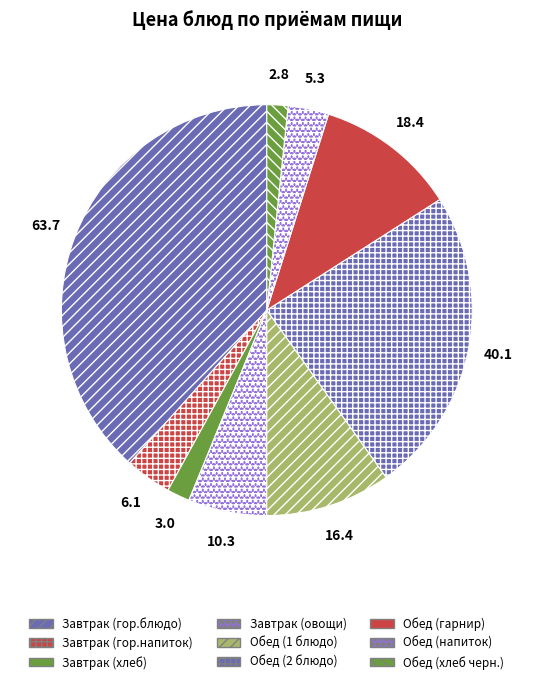

Combined, do Обед (хлеб черн.) and Обед (1 блюдо) account for over 50%?

No